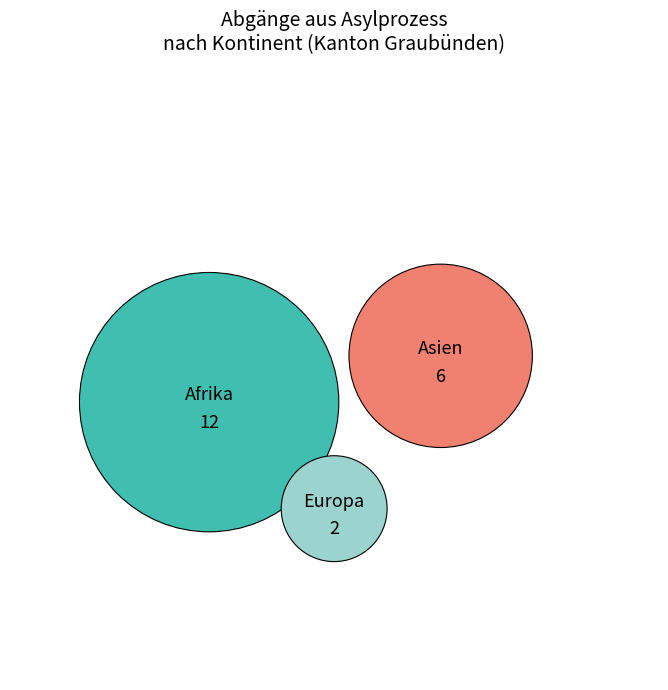

True or false: Asien accounts for 18% of the total.

False